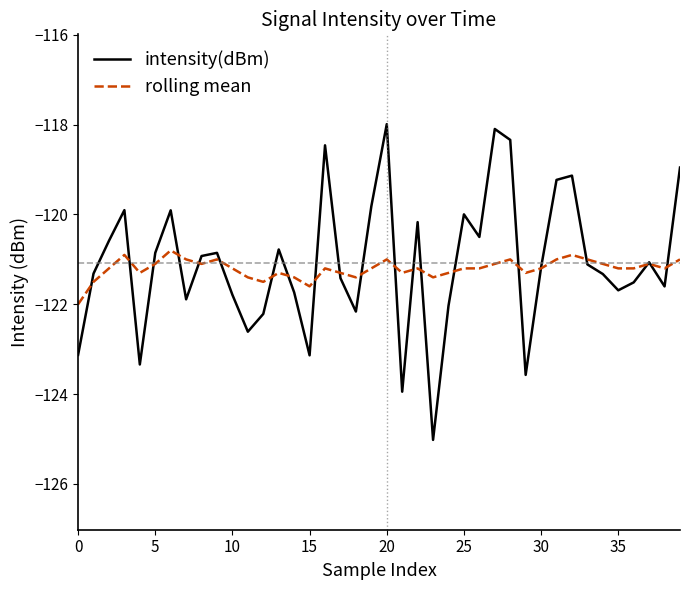

Which series has the largest range (max minus min)?

intensity(dBm)